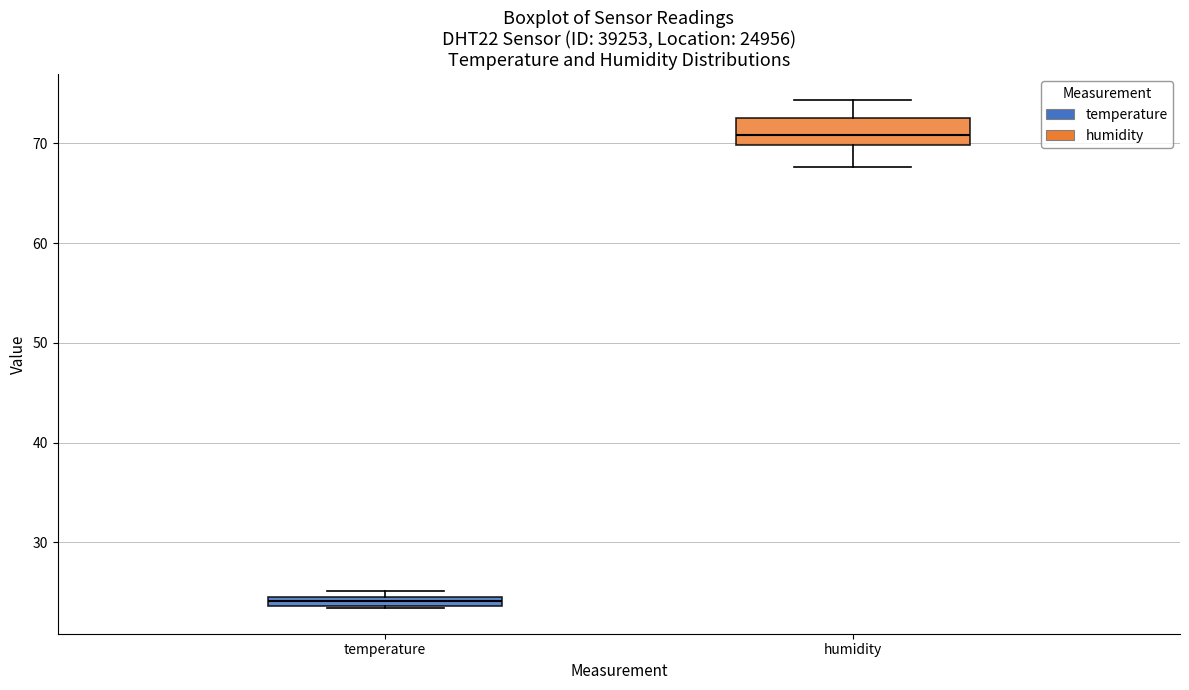

Comparing the boxes themselves (not the whiskers), which one is the tallest?

humidity